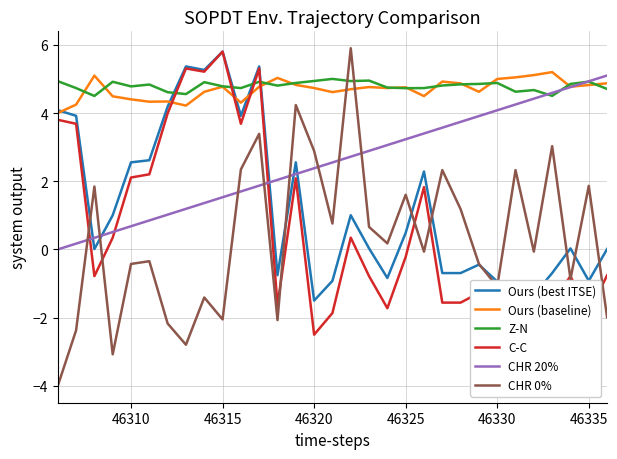

True or false: CHR 20% and CHR 0% intersect in this chart.

True